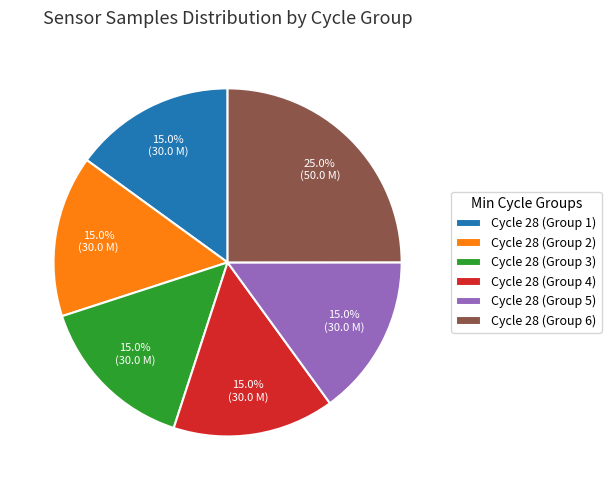

Which has a higher value, Cycle 28 (Group 6) or Cycle 28 (Group 2)?

Cycle 28 (Group 6)